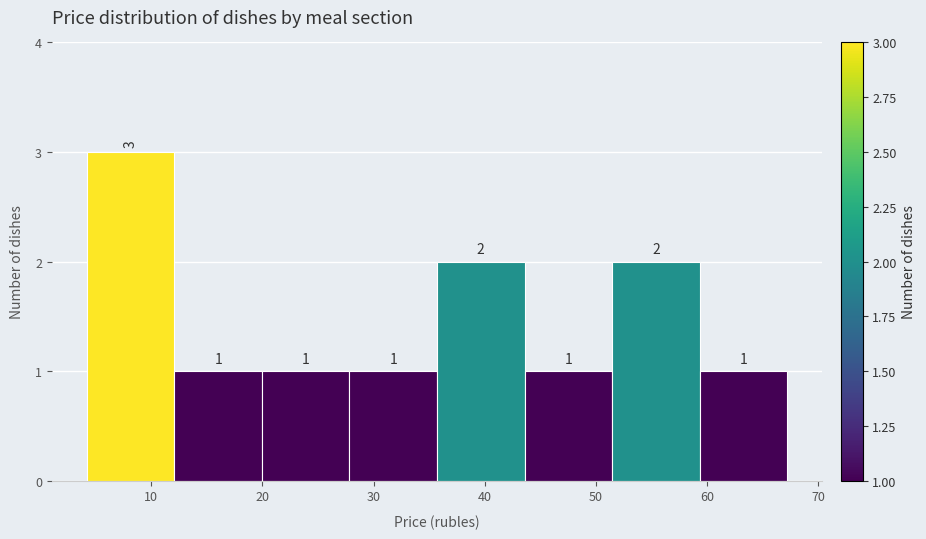

Reading left to right, list every bar in this chart as the range it spans on the x-axis followed by its height. The bar edges are not printed on the chart, so give them approximately, as read against the axis.

4 to 12: 3
12 to 20: 1
20 to 28: 1
28 to 36: 1
36 to 44: 2
44 to 51: 1
51 to 59: 2
59 to 67: 1